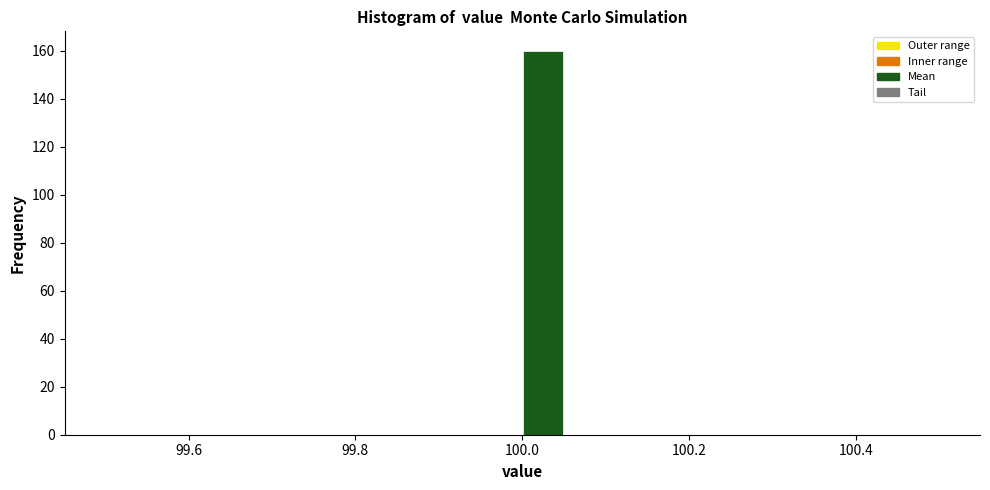

Around what value on the x-axis is the tallest bar? Give the approximate position of its centre, as read against the axis.

100.02